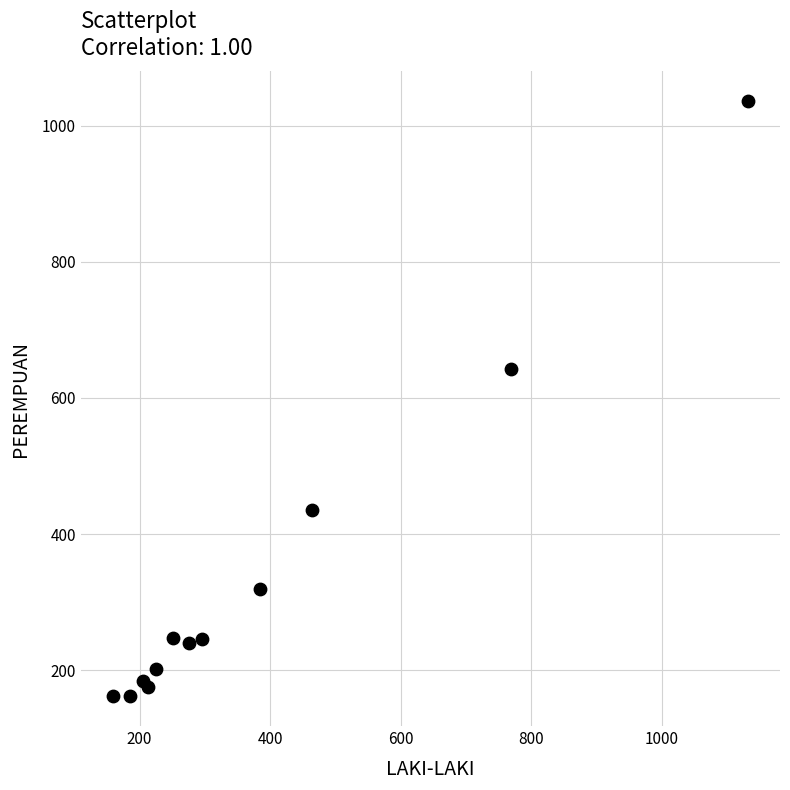

What Y value in the scatter plot is closest to 599?

643